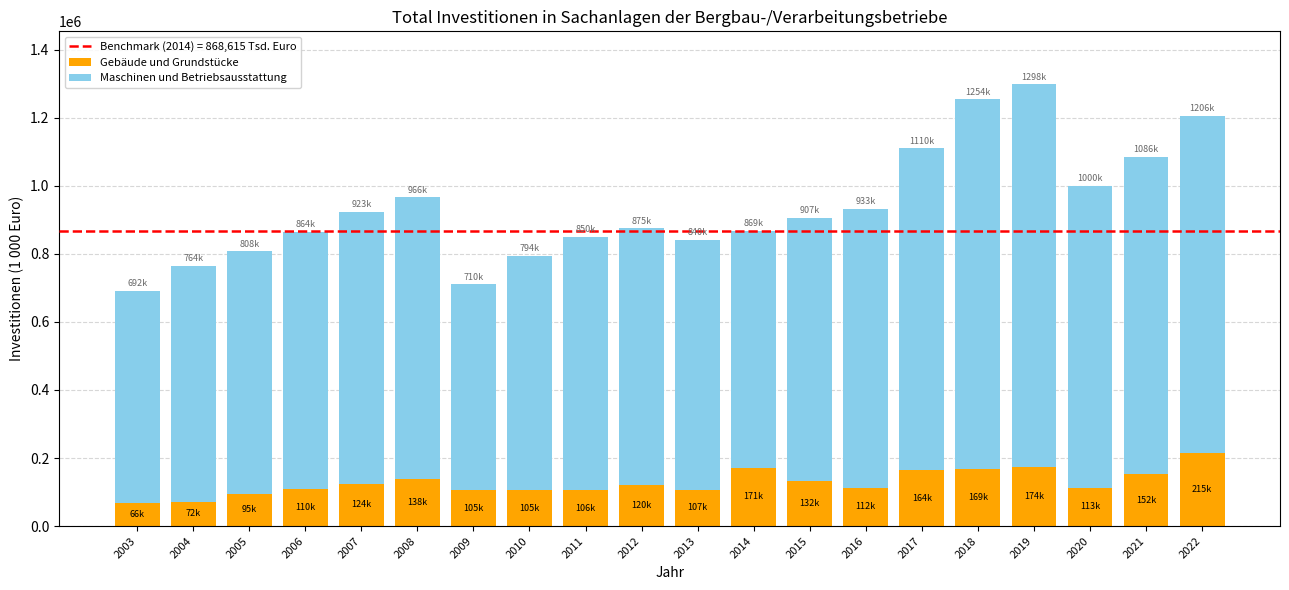

What is the sum of the Gebäude und Grundstücke values at 2008 and 2010?

243099.0